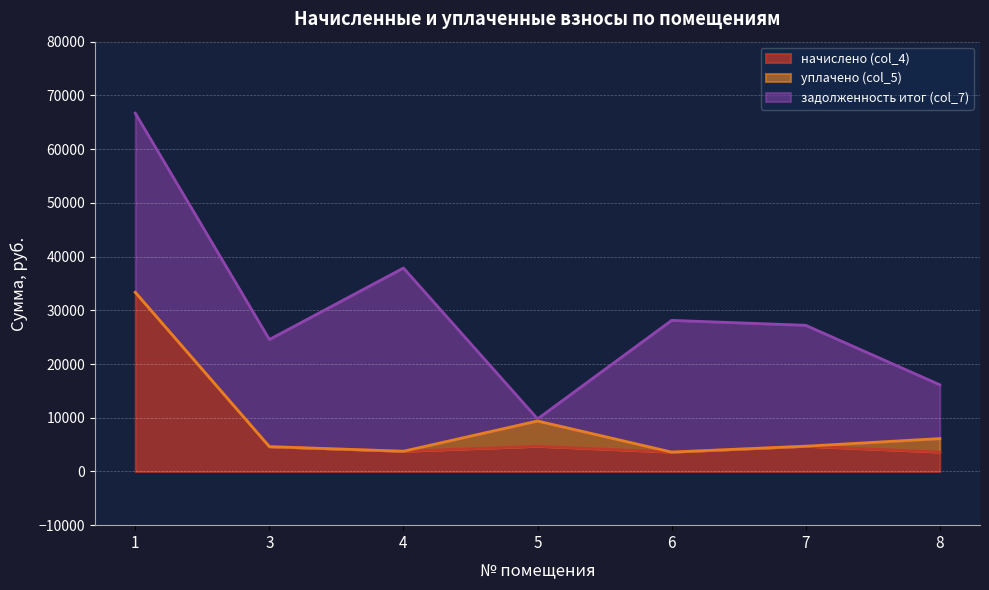

What is the maximum value for начислено (col_4)?

33339.7